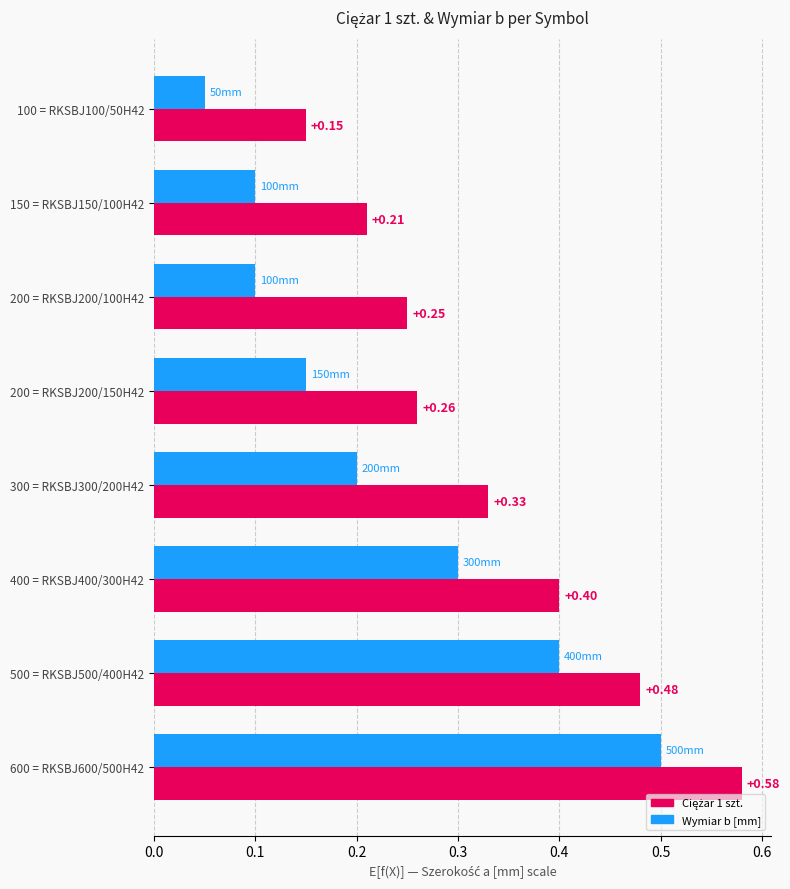

At which category is the sum across all series the highest?

600 = RKSBJ600/500H42